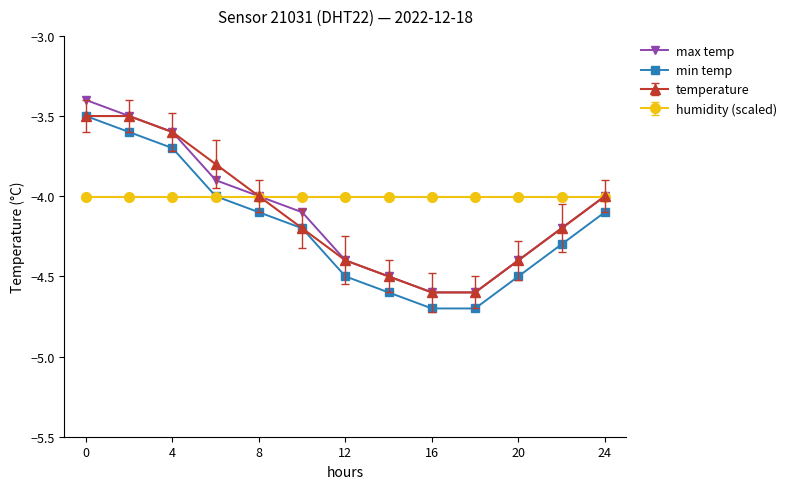

What is the value of the temperature point at the 8th from the left?

-4.5